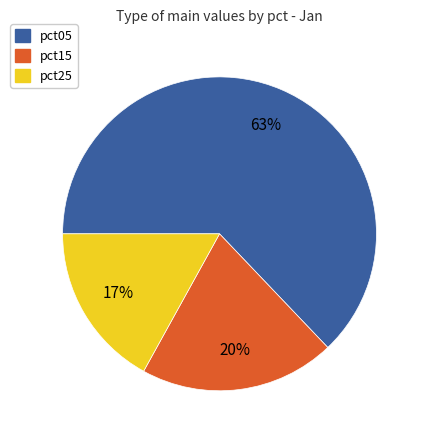

Does pct15 represent more than half of the total?

No